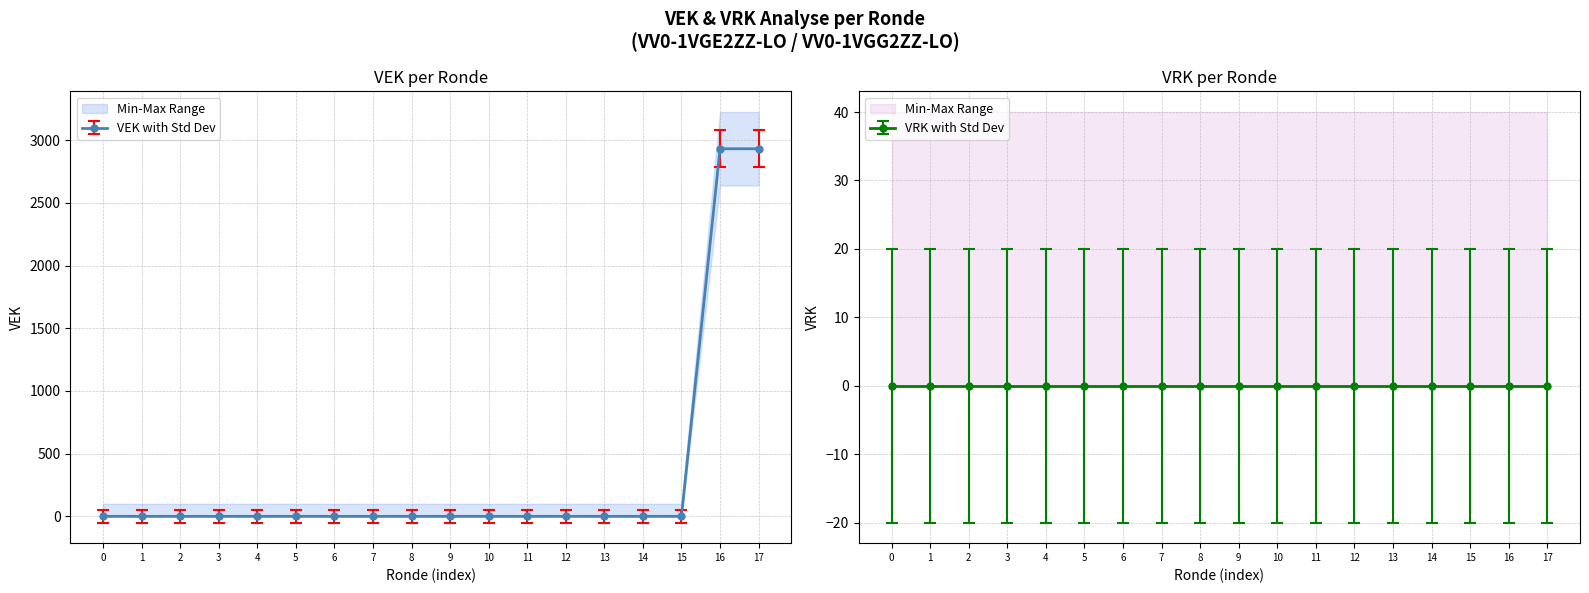

What is the maximum value shown in the chart?

2932